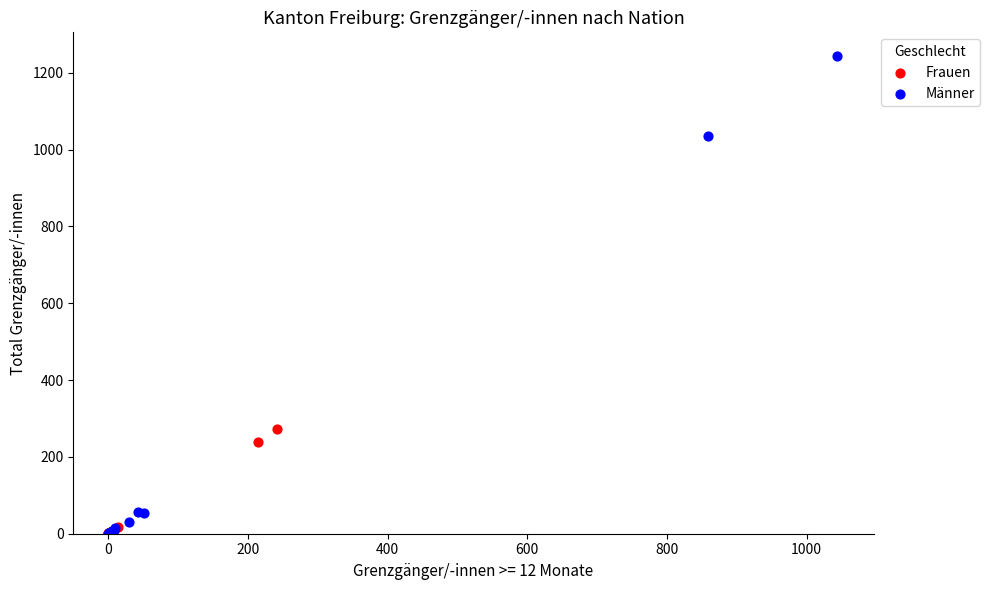

Which series reaches the maximum Y coordinate?

Männer